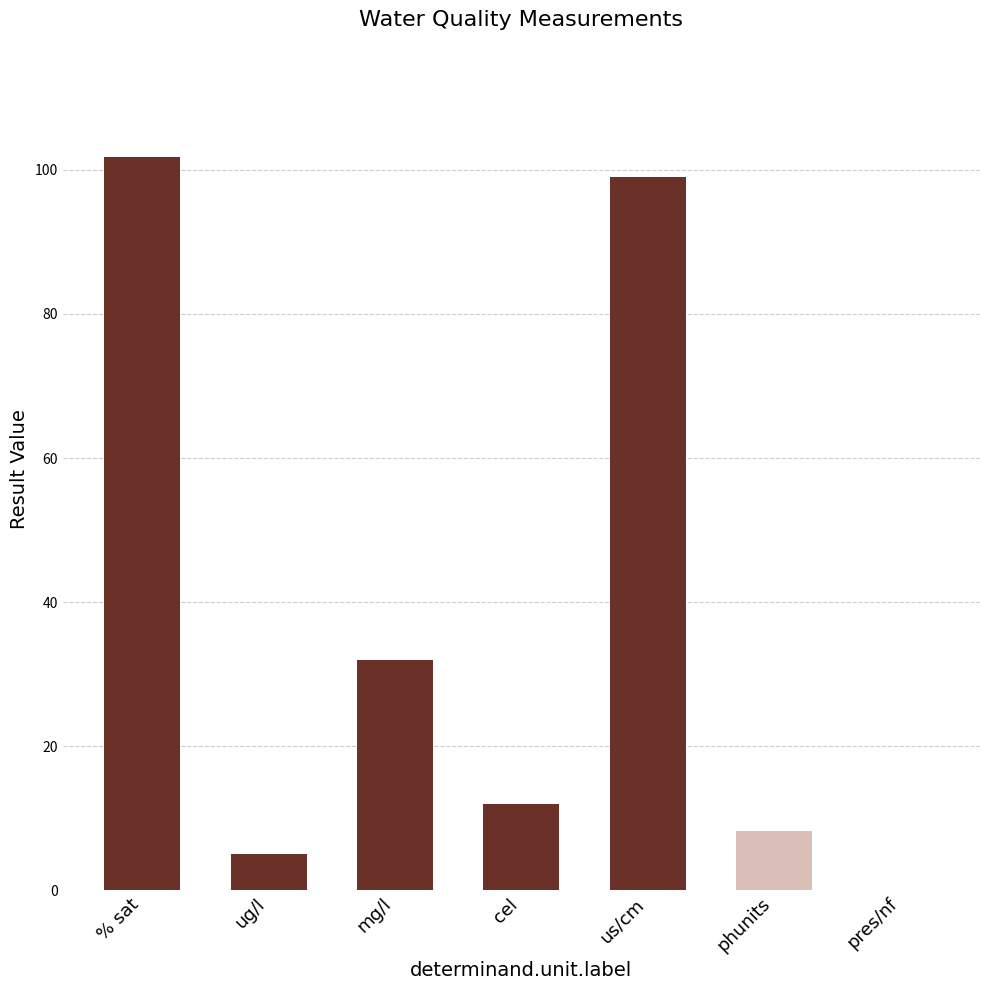

Where is the data nearest to the value 50?

mg/l